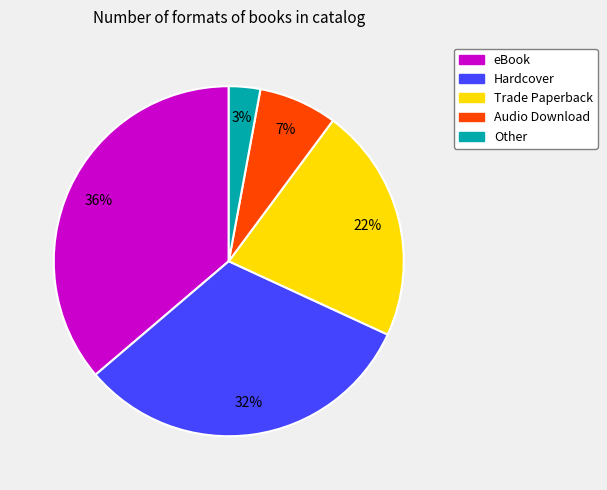

To the nearest percent, what is the combined percentage of Other and Hardcover?

35%